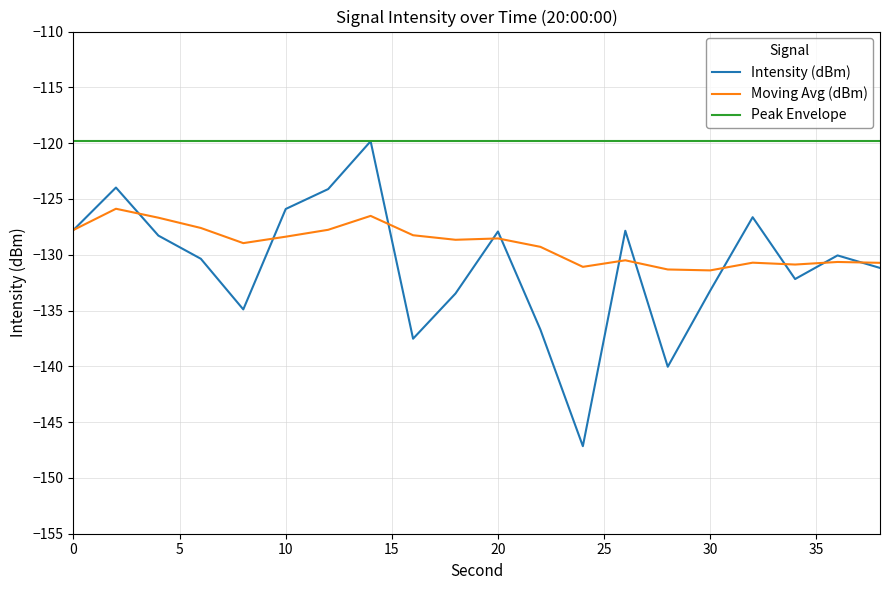

Which series has the largest range (max minus min)?

Intensity (dBm)